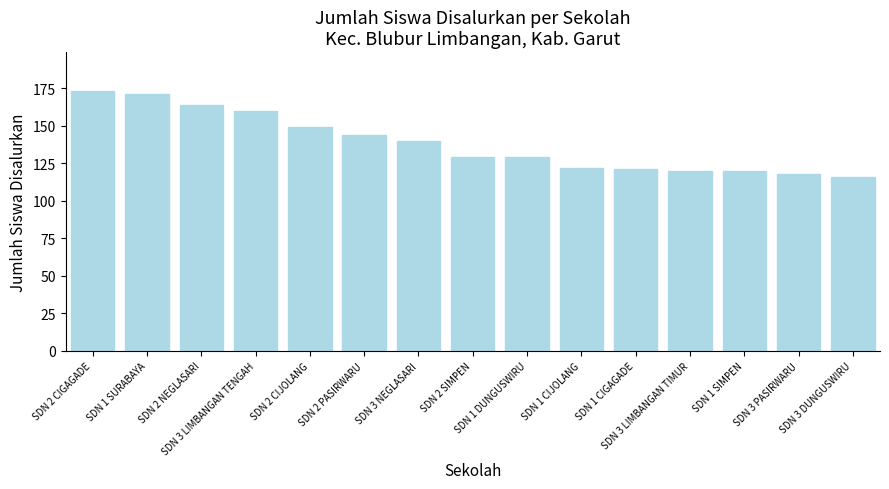

What is the value of the 4th bar from the left?

160